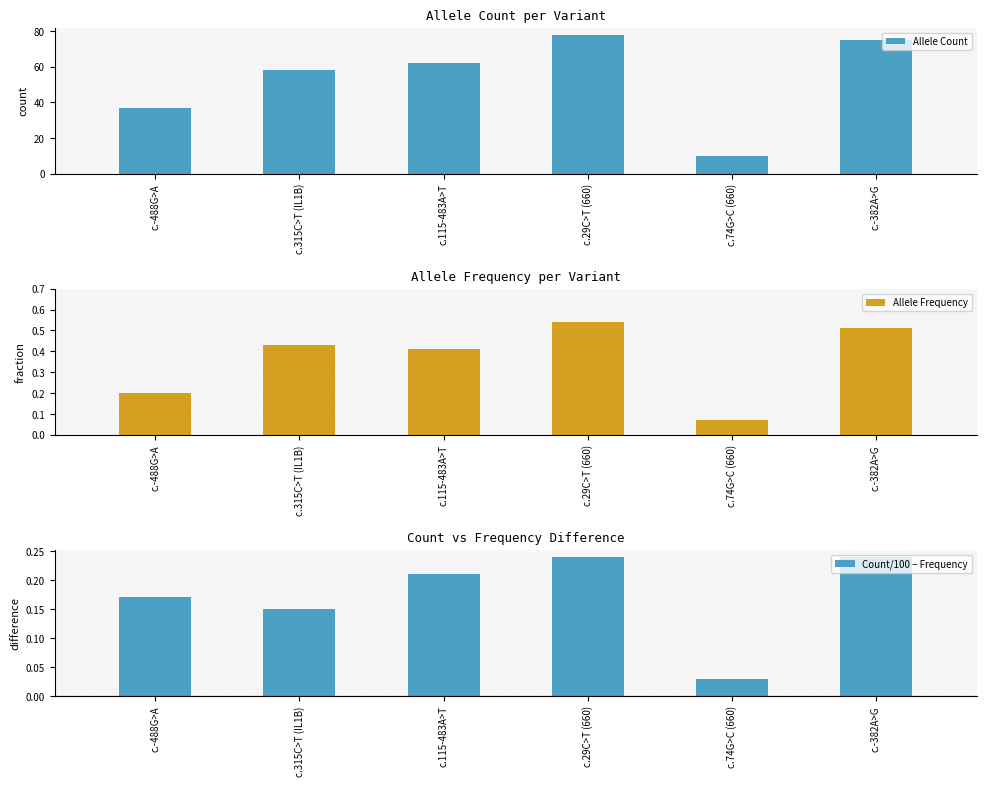

The value of Allele Frequency at c.74G>C (660) is 0.0. True or false?

False